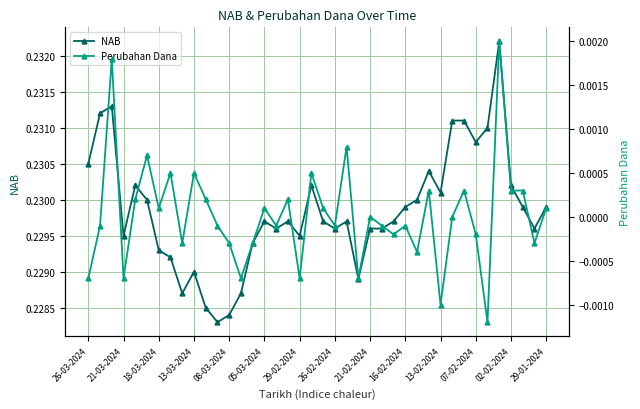

How many lines are shown in the chart?

2